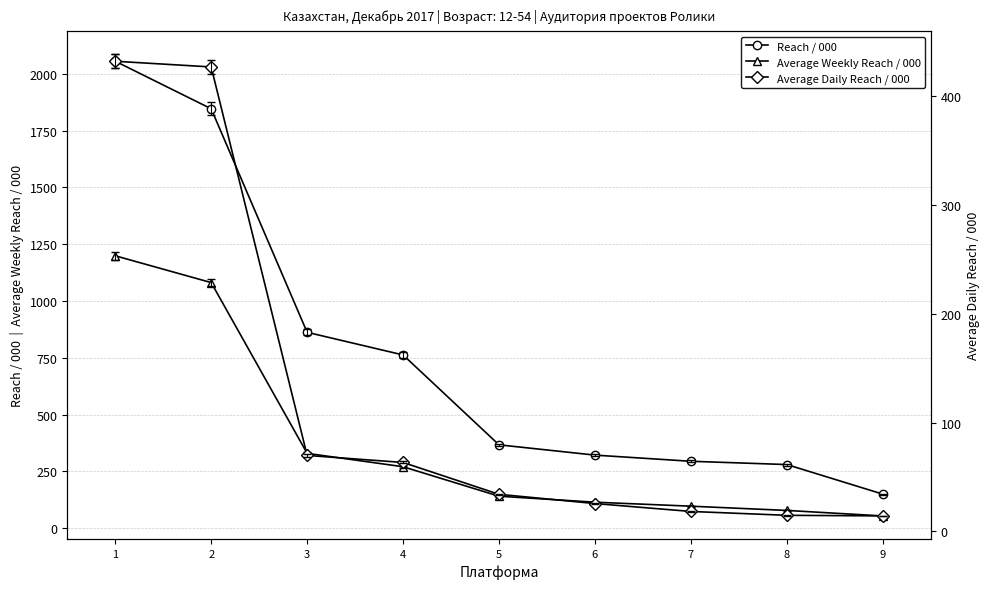

List the series in order of their overall mean, lowest first.

Average Daily Reach / 000, Average Weekly Reach / 000, Reach / 000